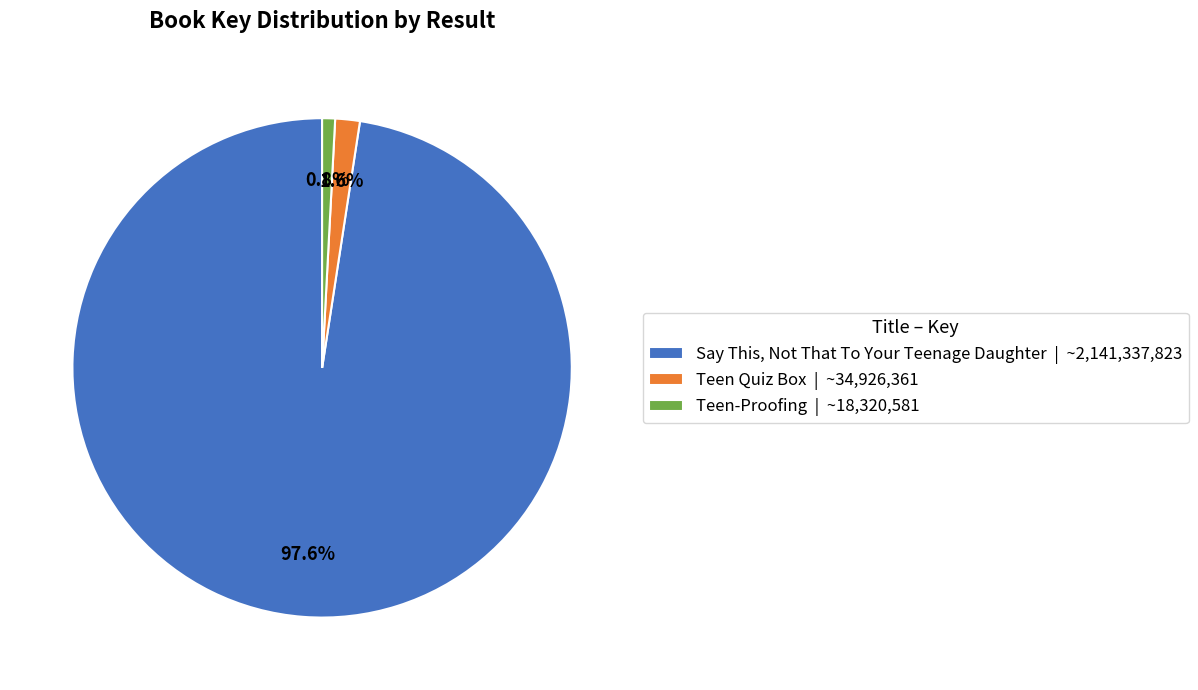

To the nearest percent, what is the average slice percentage?

33%